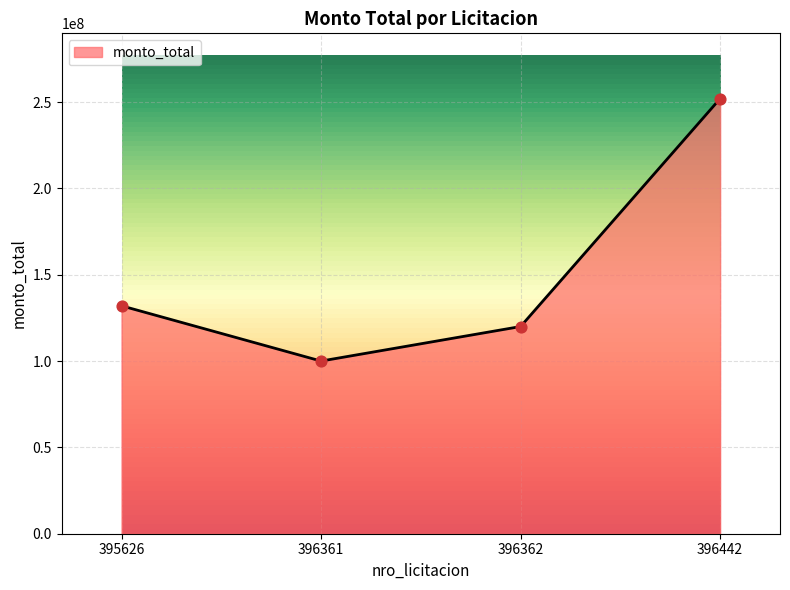

Approximately how many times larger is the value at 395626 compared to 396361?

1.3